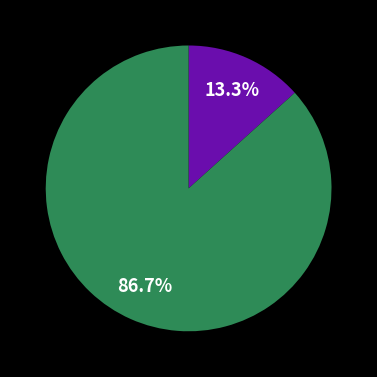

Does any single category account for the majority?

Yes